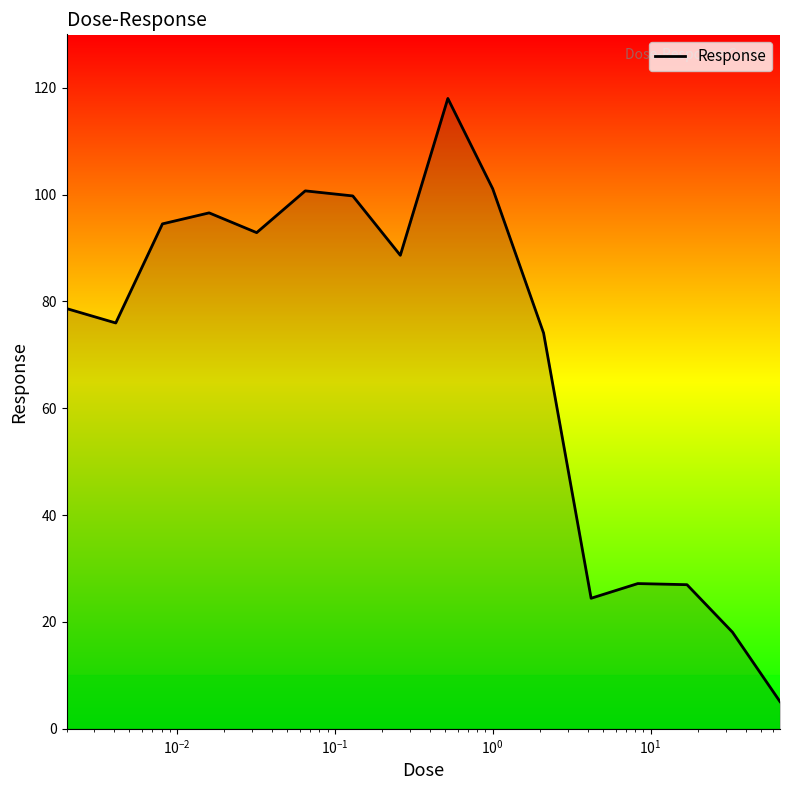

What is the minimum value shown in the chart?

5.1